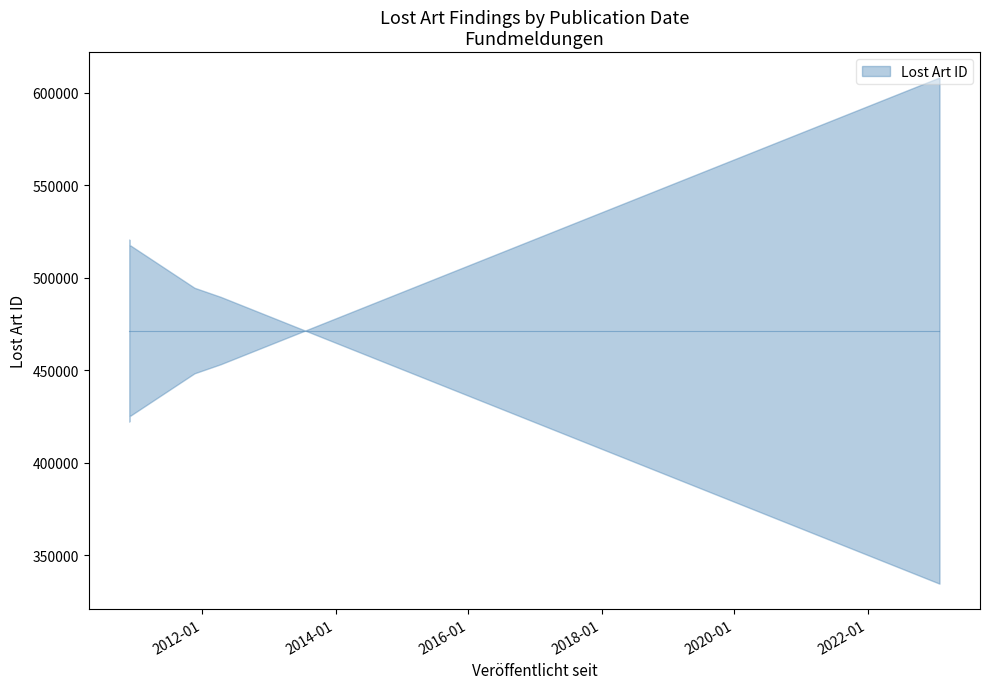

Is this an area chart (filled region under the line)?

No